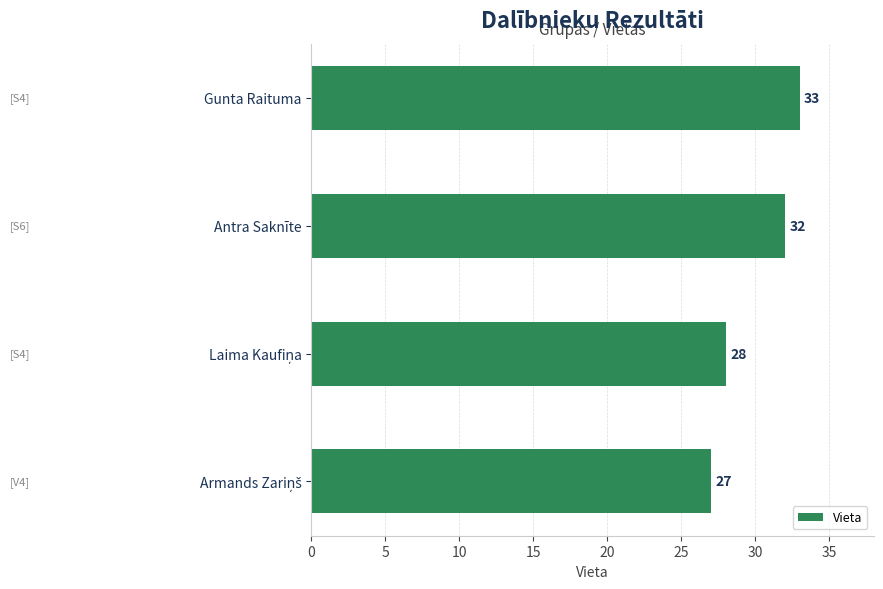

Reading bottom to top, list all the values displayed in this chart.

27	28	32	33